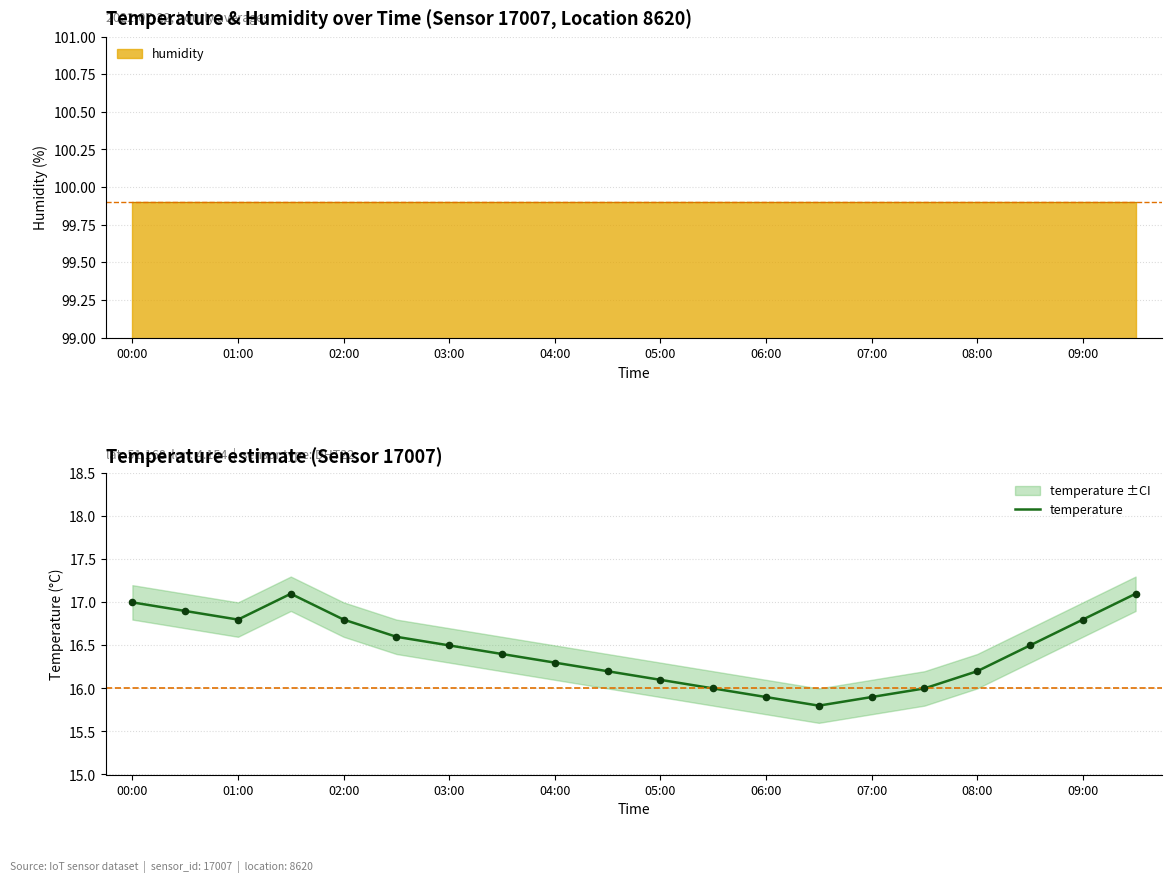

What is the change in value from 03:00 to 06:00?

-0.6